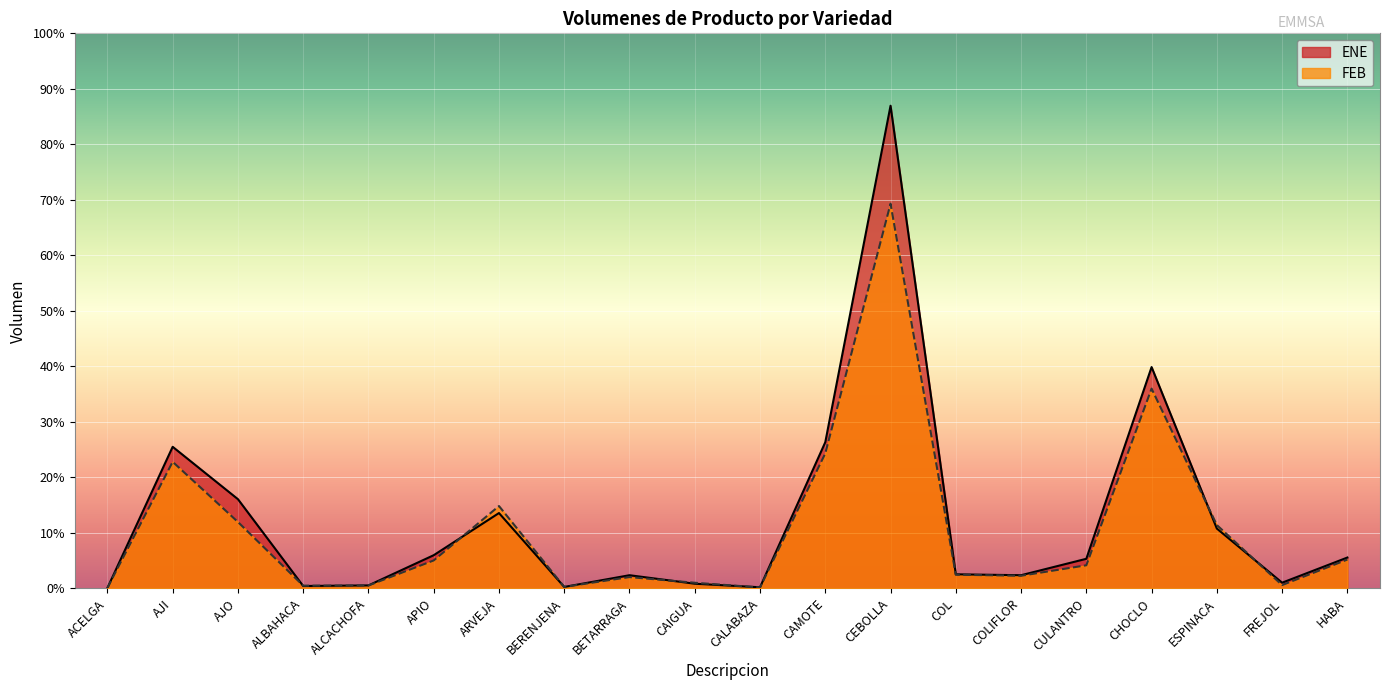

Rank the series by their maximum value, from highest to lowest.

ENE, FEB